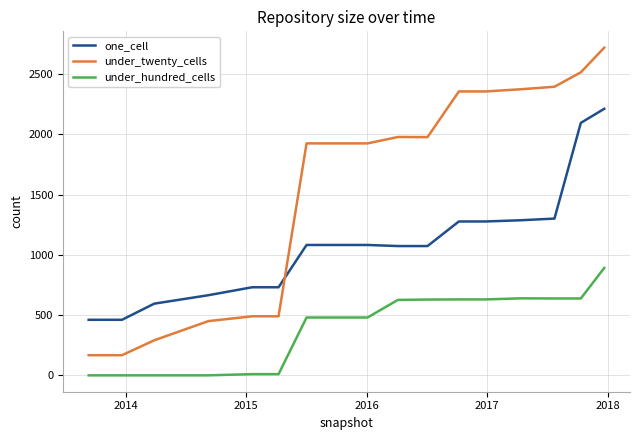

List the series in order of their overall mean, highest first.

under_twenty_cells, one_cell, under_hundred_cells